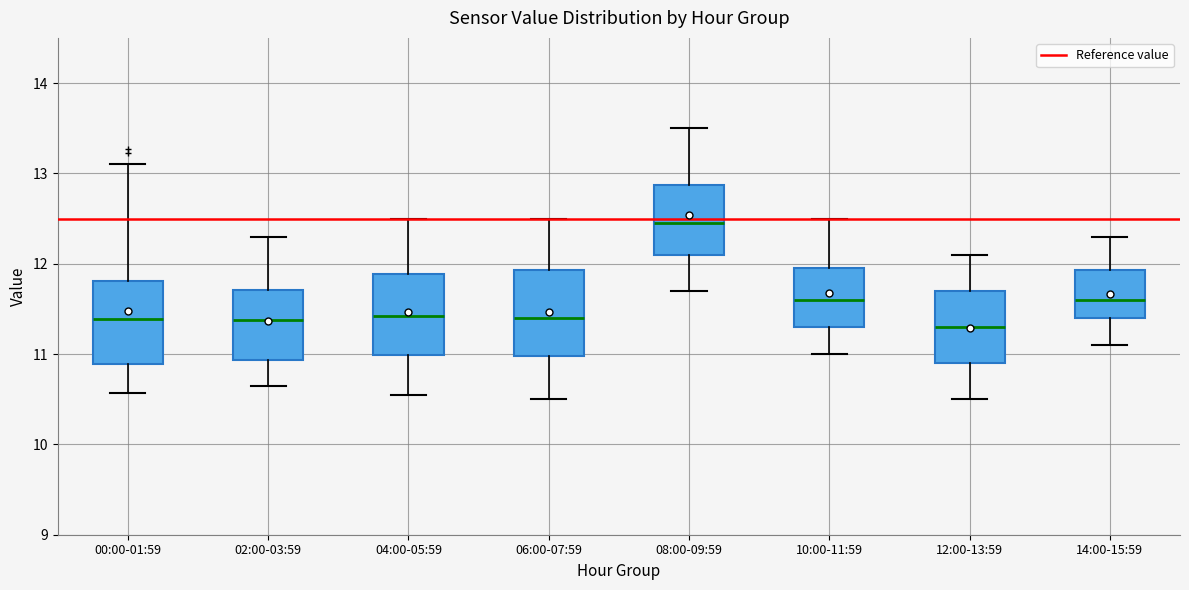

Reading left to right, read every box against the y-axis: the position of its median line, the range the box covers, and the ends of its whiskers. The values are not printed on the chart, so give them approximately, as read against the axis.

00:00-01:59: median 11.4, box 10.9 to 11.8, whiskers 10.6 to 13.1
02:00-03:59: median 11.4, box 10.9 to 11.7, whiskers 10.7 to 12.3
04:00-05:59: median 11.4, box 11.0 to 11.9, whiskers 10.6 to 12.5
06:00-07:59: median 11.4, box 11.0 to 11.9, whiskers 10.5 to 12.5
08:00-09:59: median 12.5, box 12.1 to 12.9, whiskers 11.7 to 13.5
10:00-11:59: median 11.6, box 11.3 to 12.0, whiskers 11.0 to 12.5
12:00-13:59: median 11.3, box 10.9 to 11.7, whiskers 10.5 to 12.1
14:00-15:59: median 11.6, box 11.4 to 11.9, whiskers 11.1 to 12.3